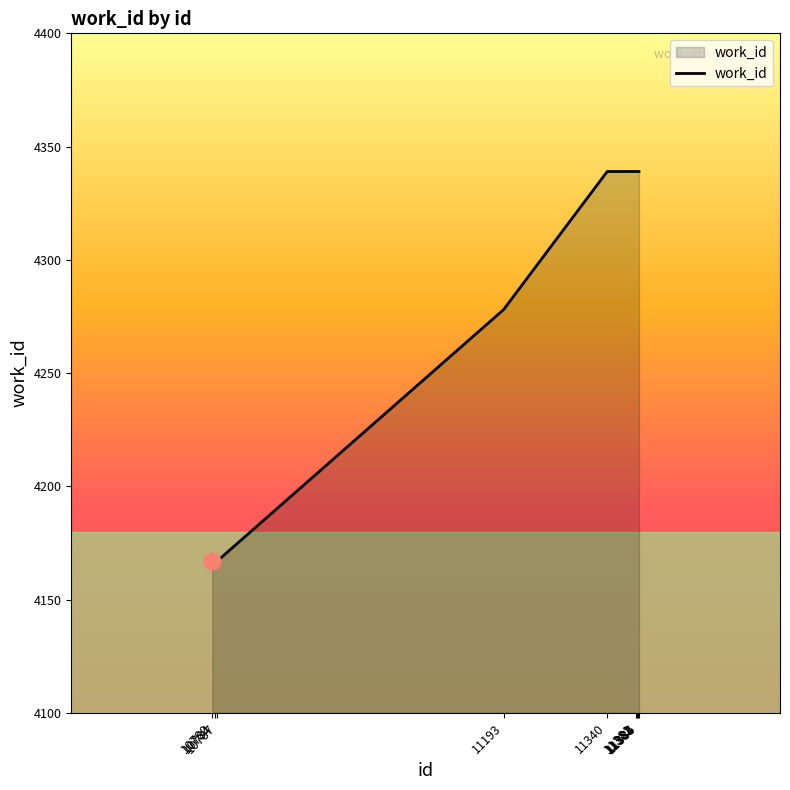

What is the greatest value displayed?

4339